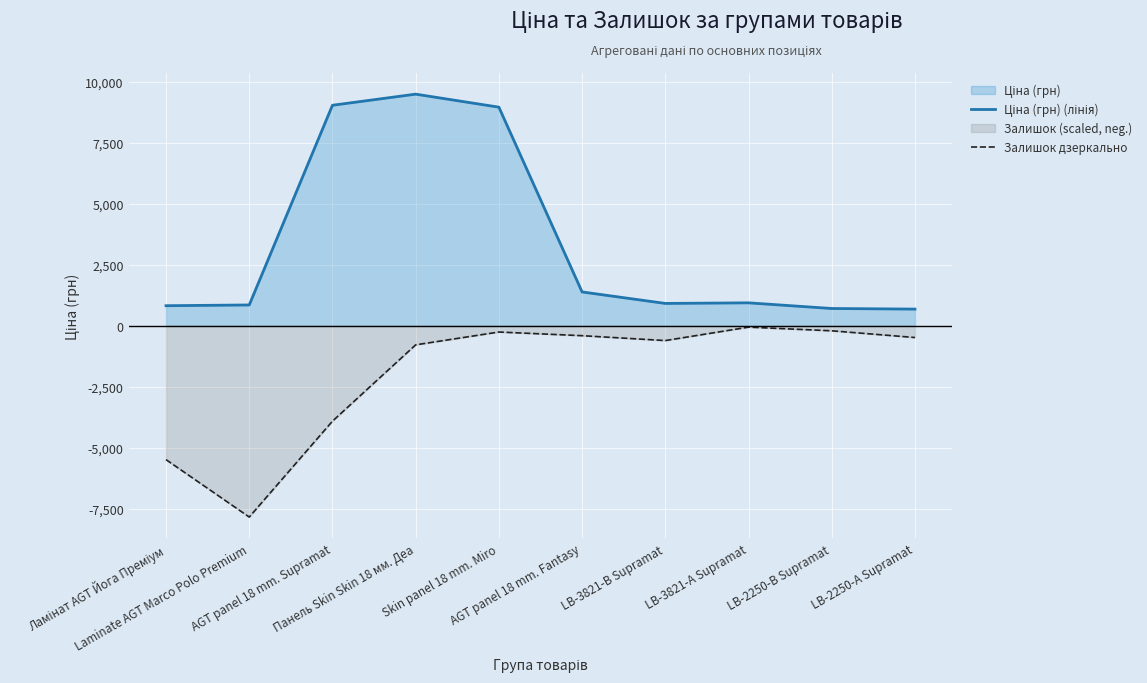

How many interior local valleys does the Залишок дзеркально series have?

2